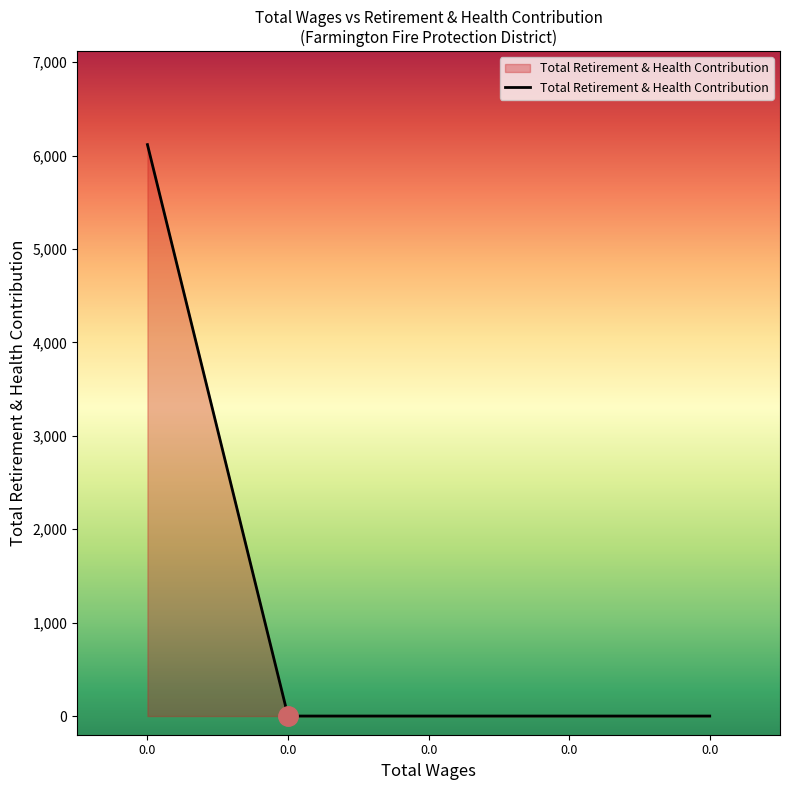

Count the number of categories in the chart.

5